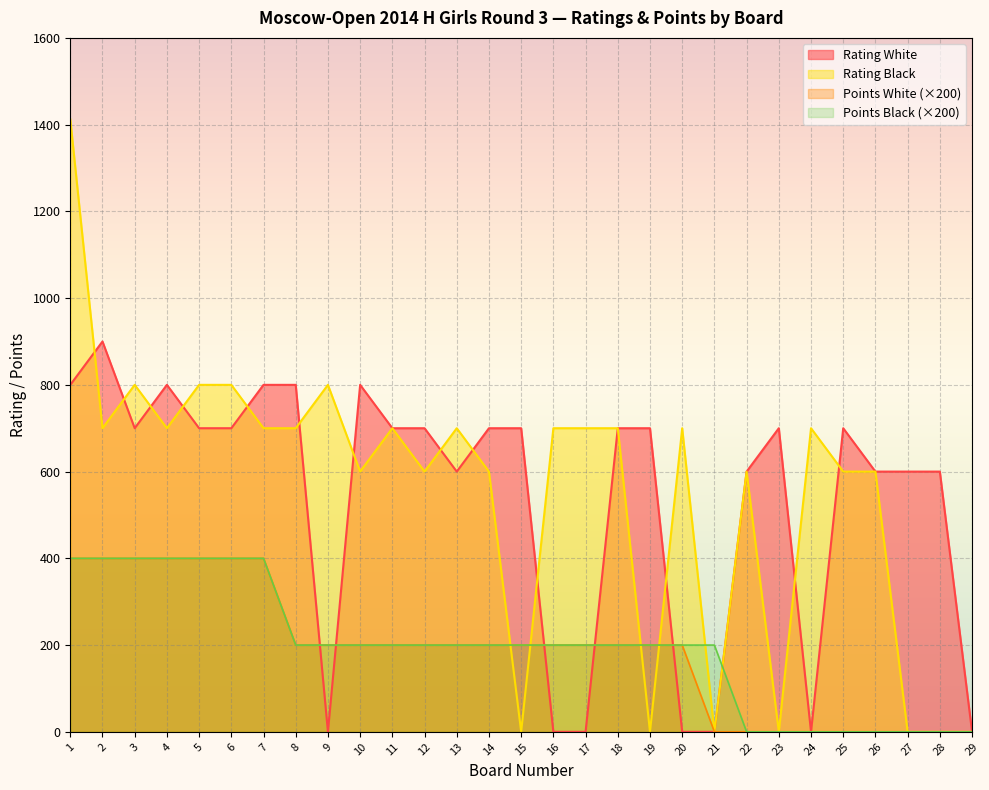

How many categories are shown in the chart?

29